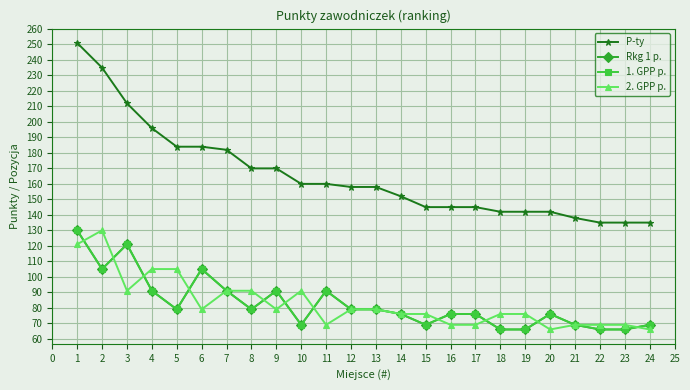

What is the maximum value shown in the chart?

251